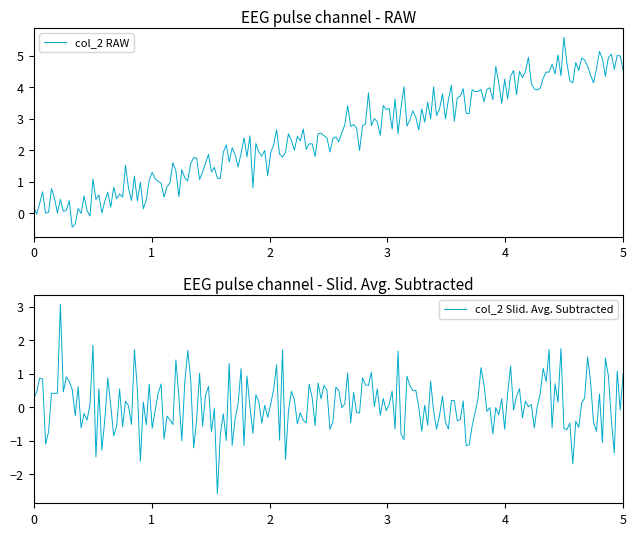

Does the chart have visible grid lines?

No